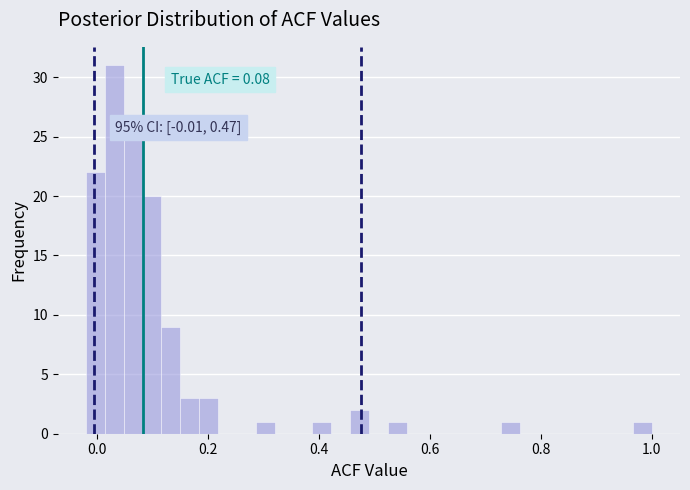

Read against the x-axis, roughly where is the centre of the tallest bar?

0.04